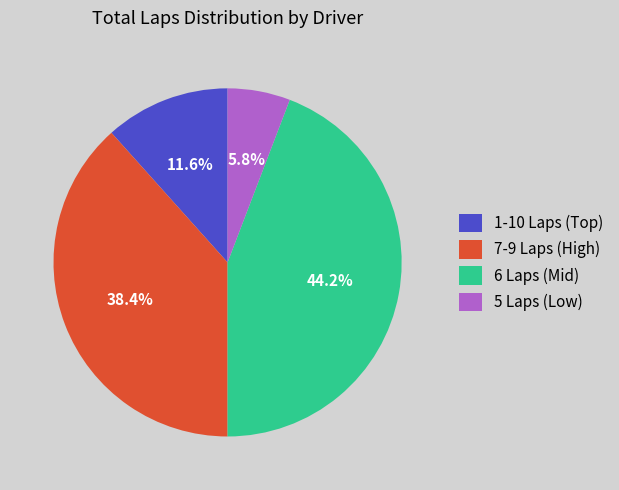

Which category has the biggest portion of the pie?

6 Laps (Mid)